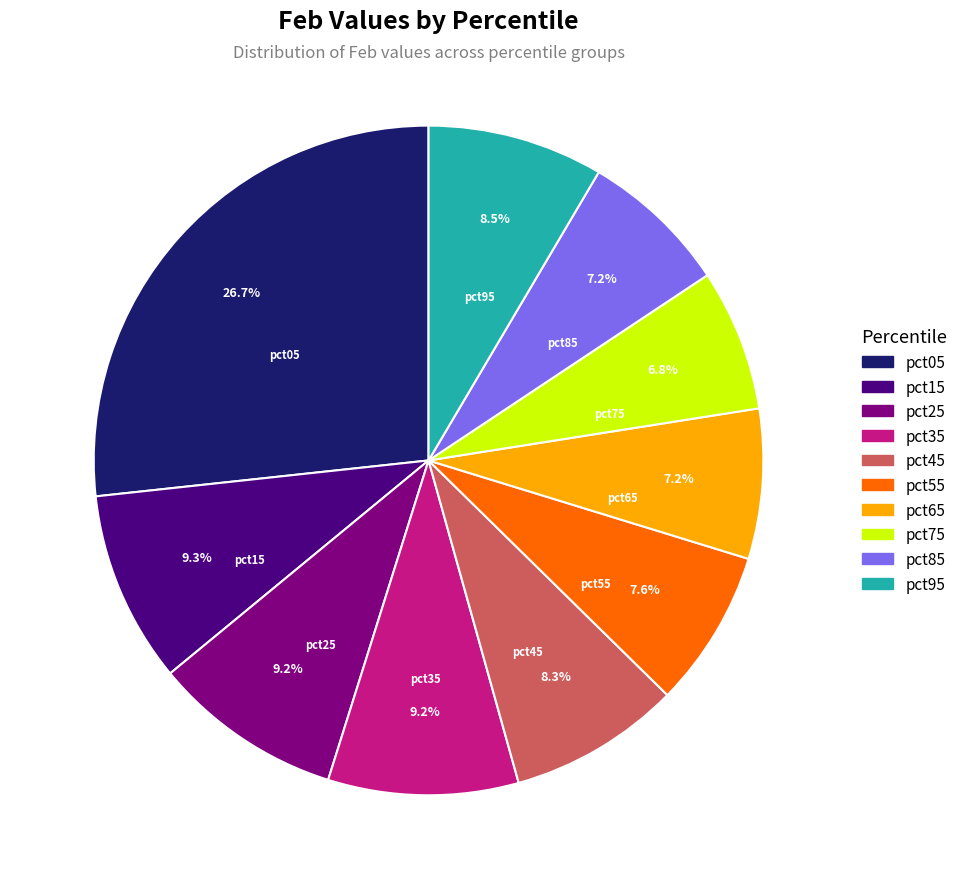

To the nearest percent, what portion does pct15 represent?

9%